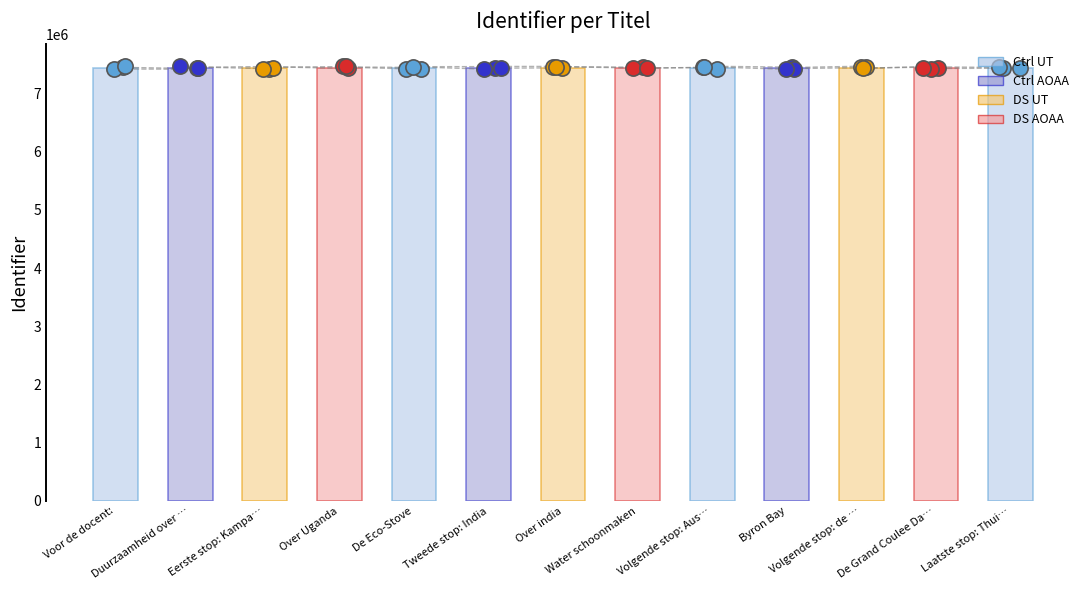

At how many categories does at least one series exceed 7453473?

2